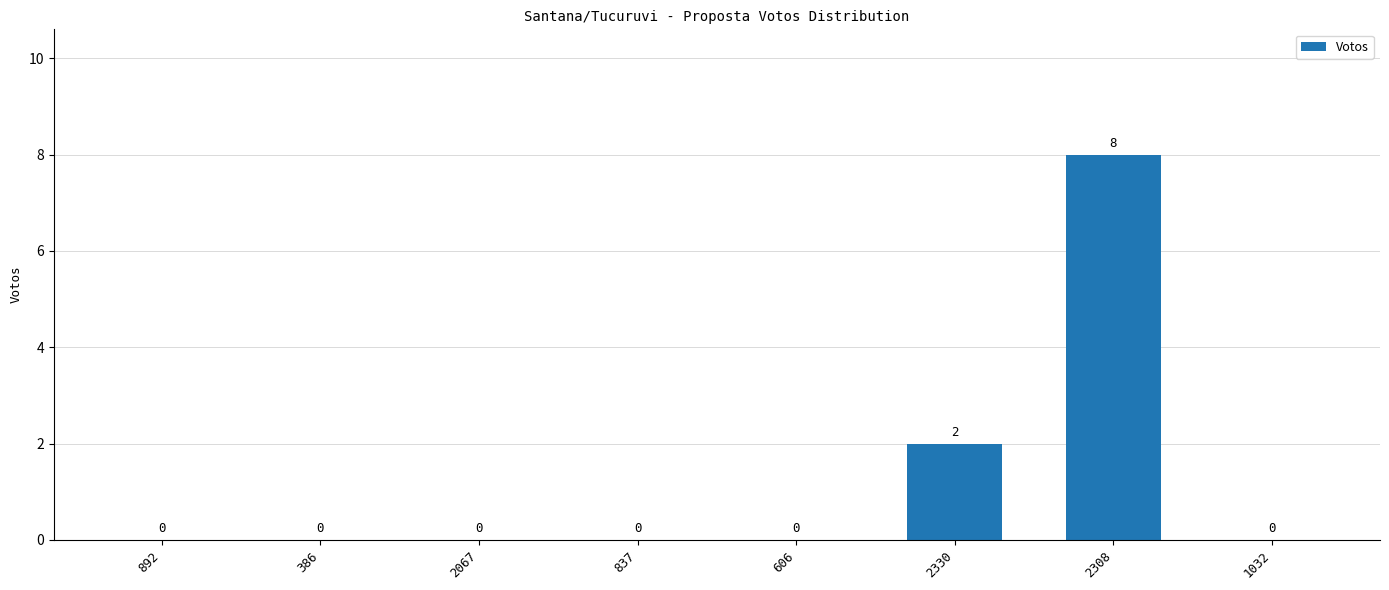

Reading right to left, extract all data points from this chart.

0	8	2	0	0	0	0	0